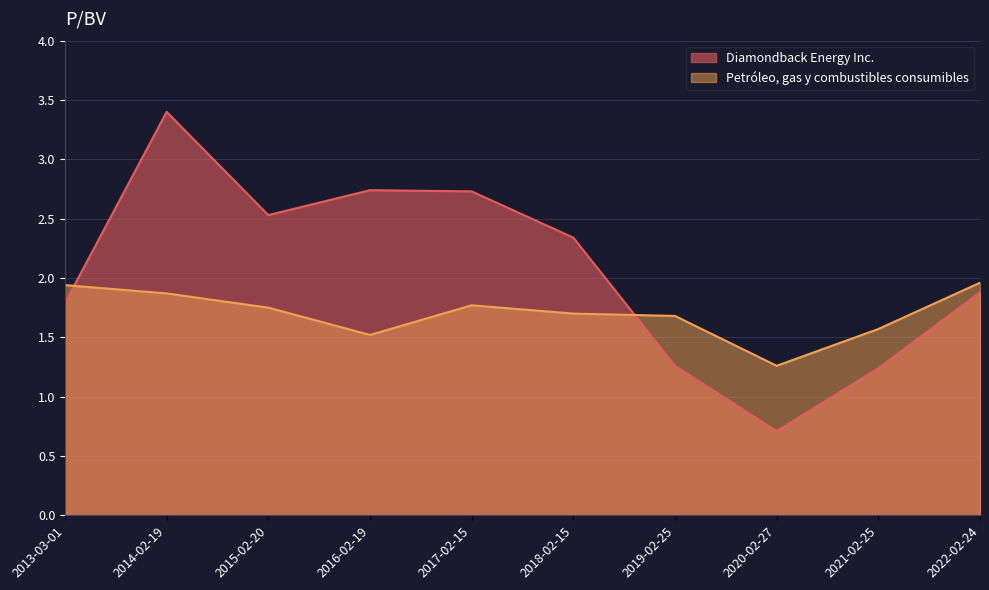

Between 2016-02-19 and 2014-02-19, which series saw the biggest shift?

Diamondback Energy Inc.